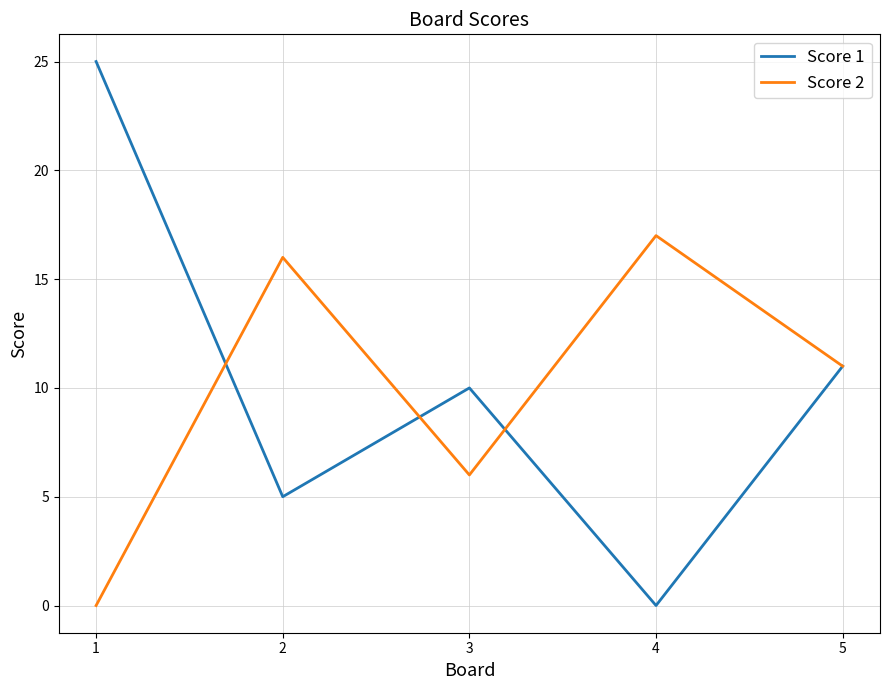

How many series are shown in this chart?

2